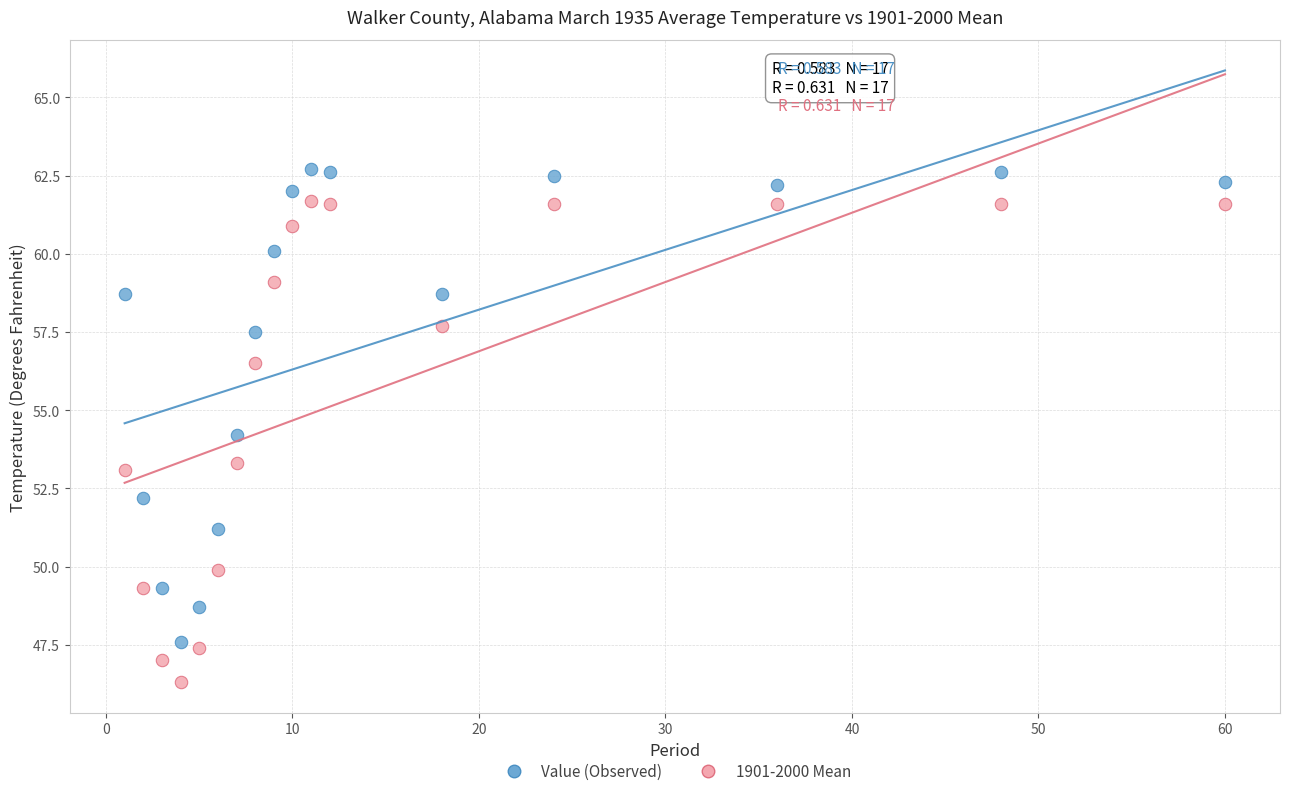

Which series has the largest Y range (max minus min)?

1901-2000 Mean